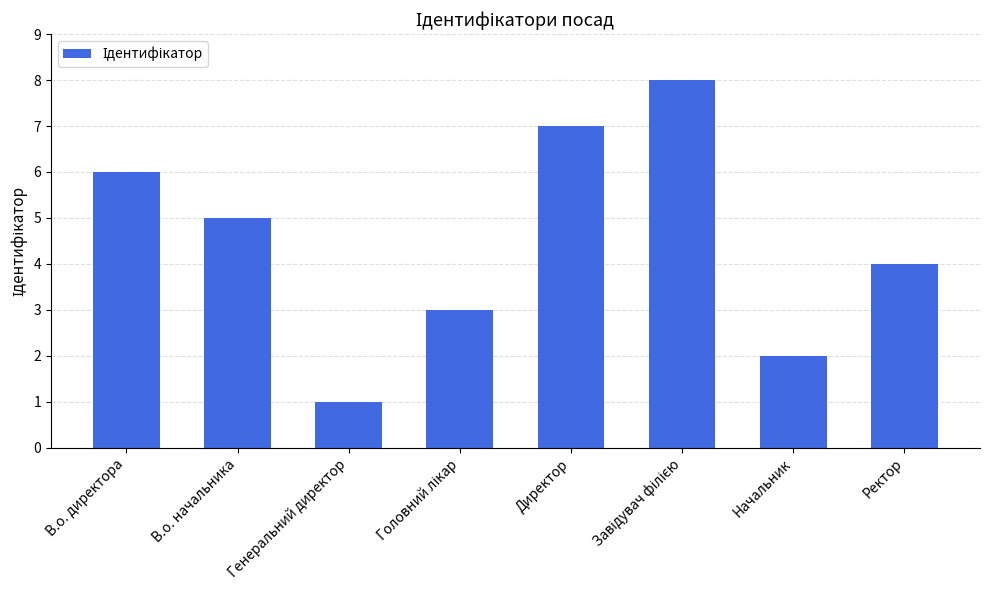

What is the difference between the maximum and minimum values?

7